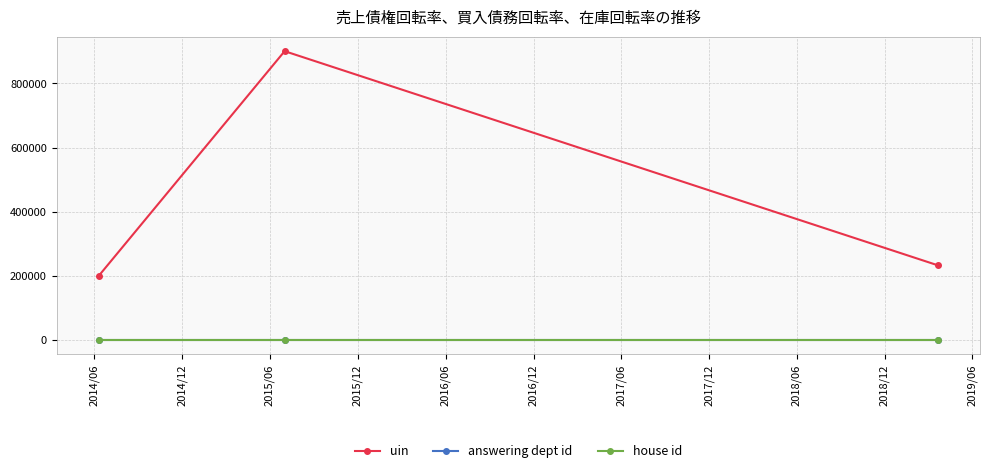

Which series has the widest spread of values?

uin